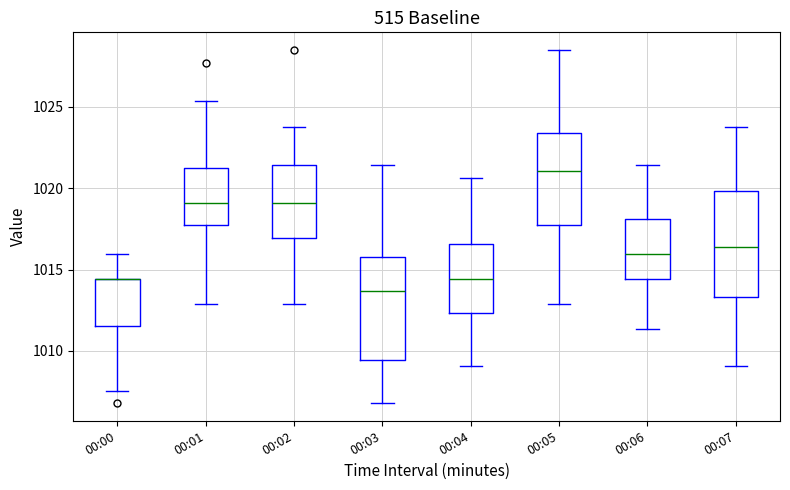

Where is the lower edge of the box for 00:01 on the y-axis? The values are not printed on the chart, so give them approximately, as read against the axis.

1017.5